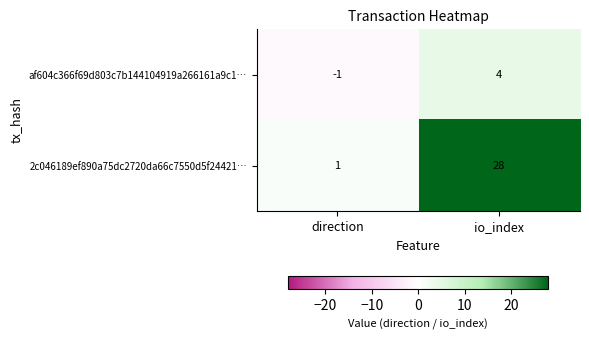

Which series has the widest spread of values?

2c046189ef890a75dc2720da66c7550d5f24421…